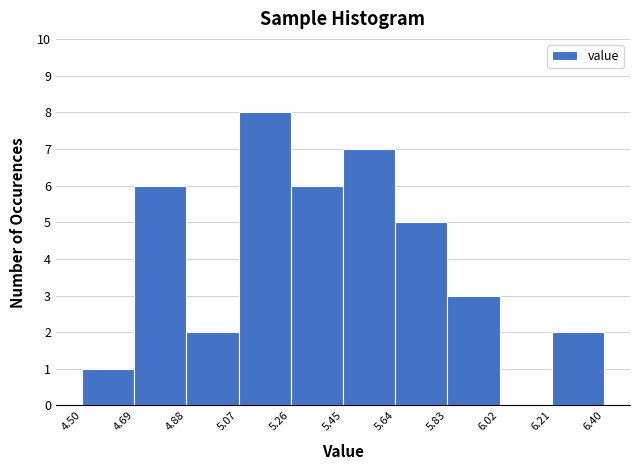

Reading left to right, list every bar in this chart as the range it spans on the x-axis followed by its height. The values are not printed on the chart, so give them approximately, as read against the axis.

4.50 to 4.69: 1
4.69 to 4.88: 6
4.88 to 5.07: 2
5.07 to 5.26: 8
5.26 to 5.45: 6
5.45 to 5.64: 7
5.64 to 5.83: 5
5.83 to 6.02: 3
6.02 to 6.21: 0
6.21 to 6.40: 2